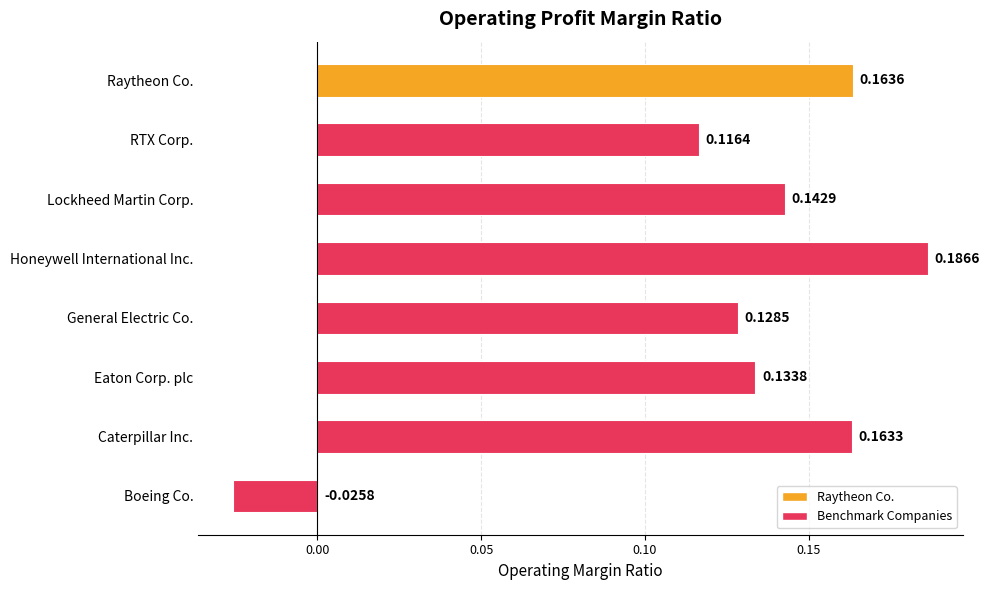

Rank the categories by value from lowest to highest.

Boeing Co., RTX Corp., General Electric Co., Eaton Corp. plc, Lockheed Martin Corp., Caterpillar Inc., Raytheon Co., Honeywell International Inc.